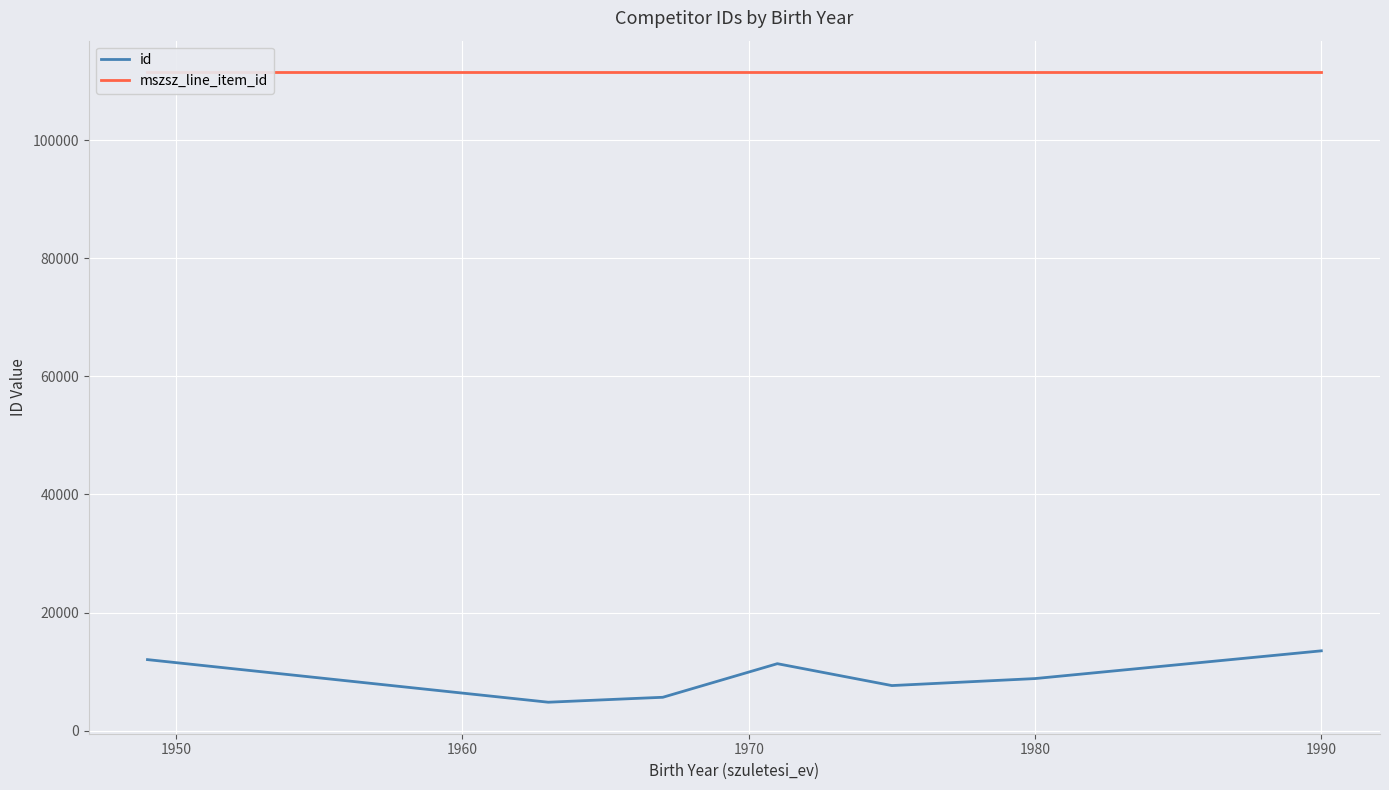

What is the approximate value of mszsz_line_item_id at 1970?

111488